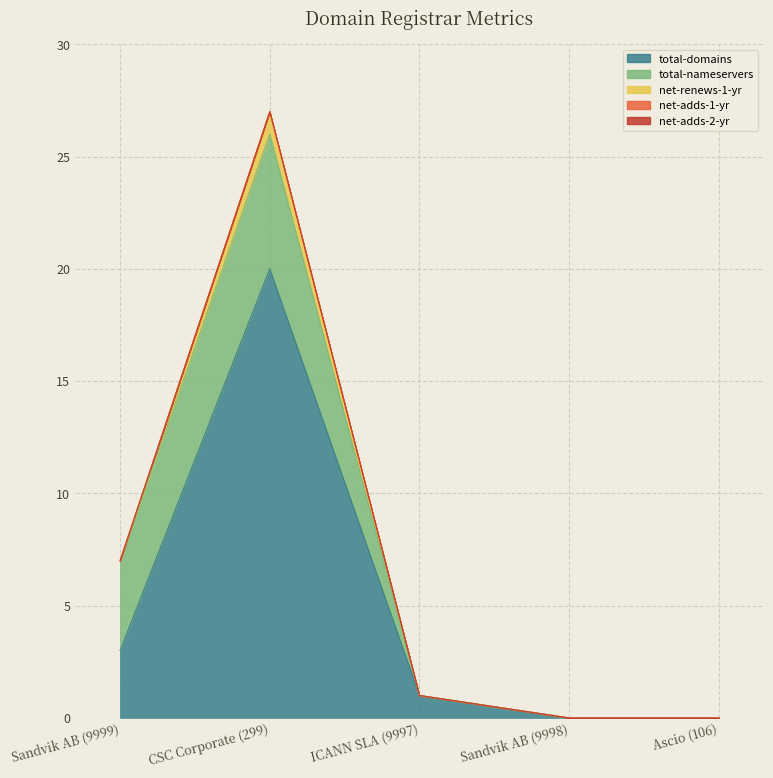

True or false: net-renews-1-yr has more than 1 interior local peaks.

False